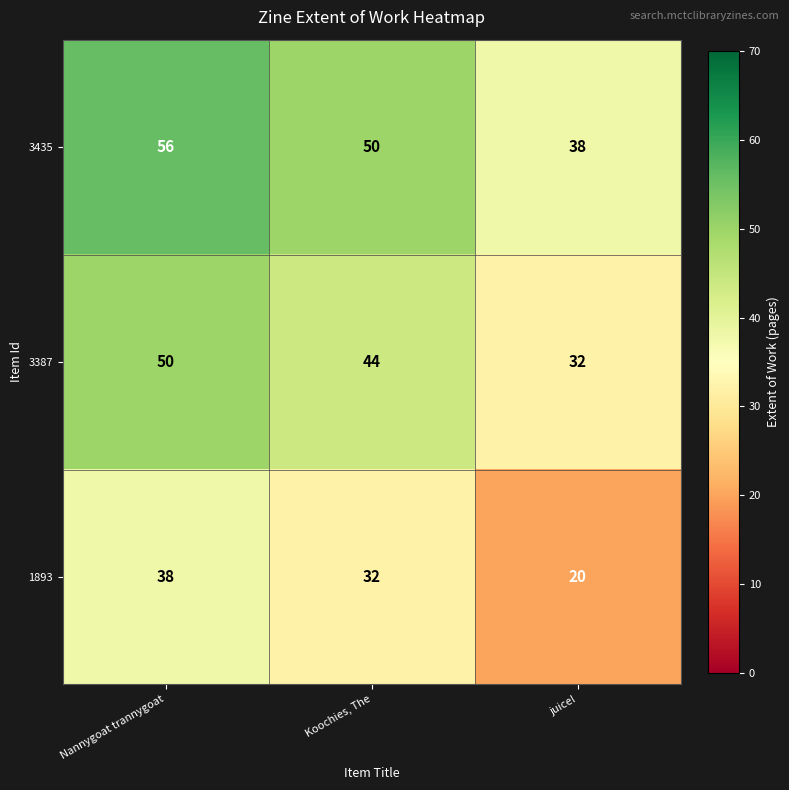

Rank the series by their average value, from lowest to highest.

1893, 3387, 3435